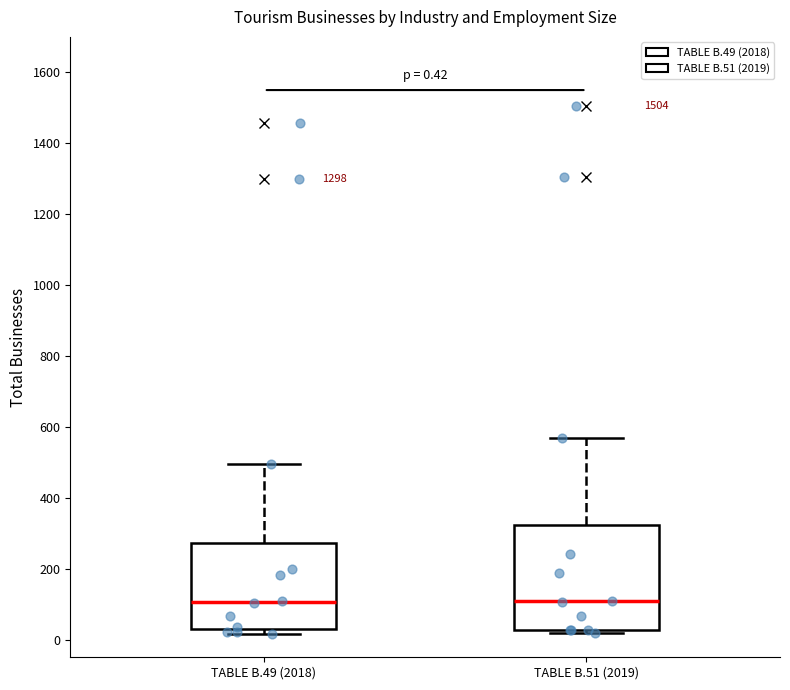

Which box is the tallest, from its lower edge to its upper edge?

TABLE B.51 (2019)